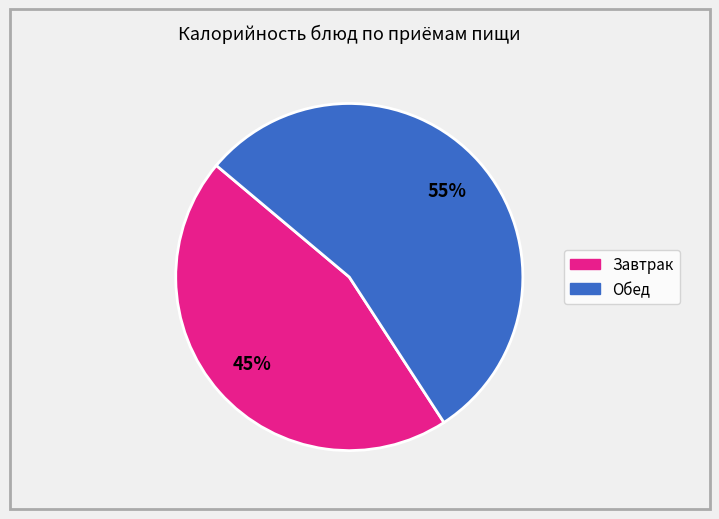

Does any single category account for the majority?

Yes